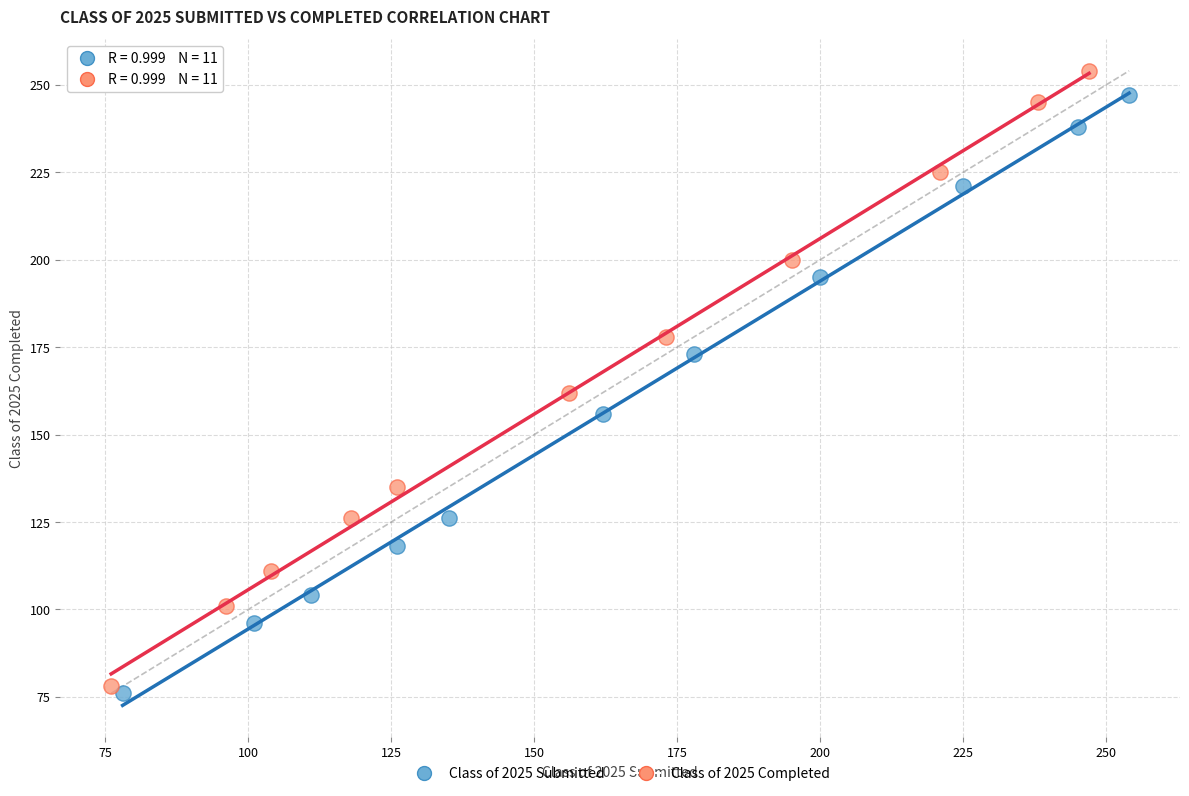

Which series reaches the minimum Y coordinate?

Class of 2025 Submitted